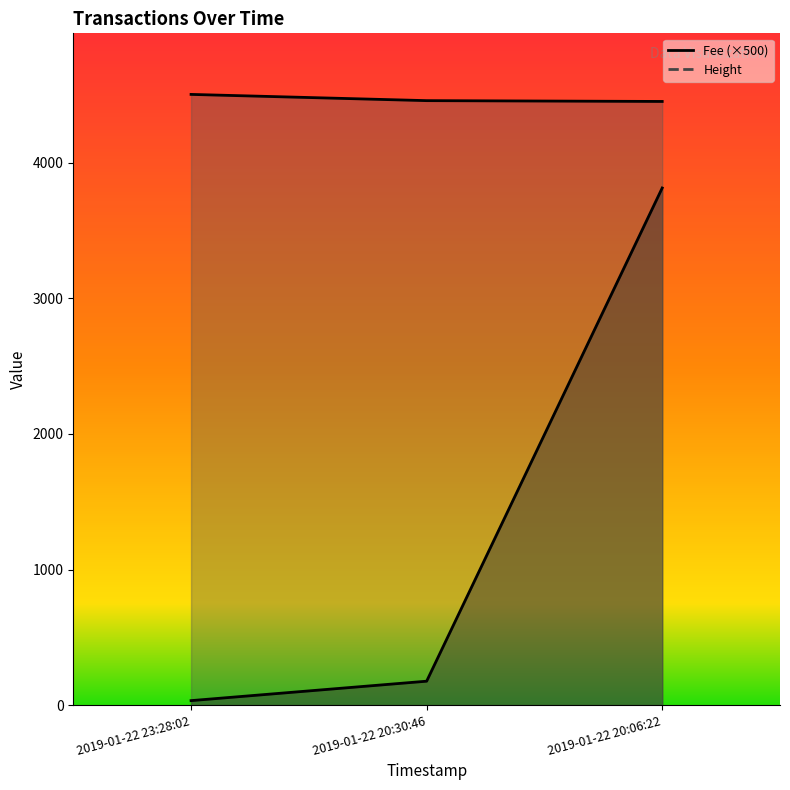

The value of Height at 2019-01-22 20:06:22 is 6547.5. True or false?

False